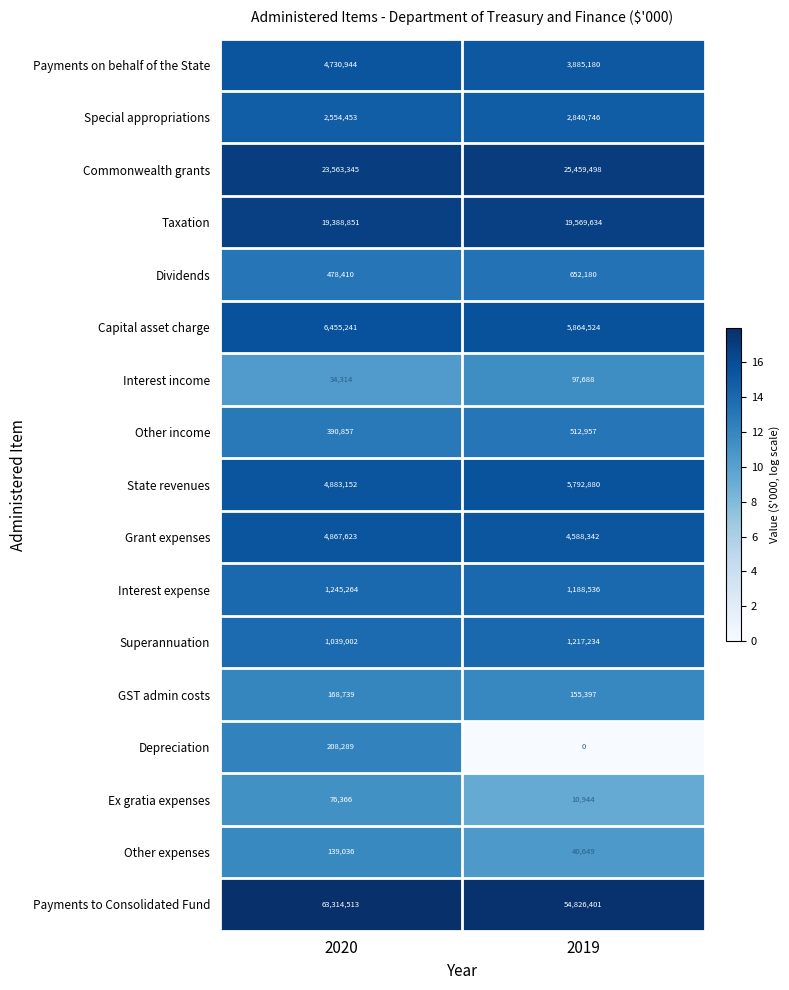

At which label is Grant expenses closest to 4727982?

2019